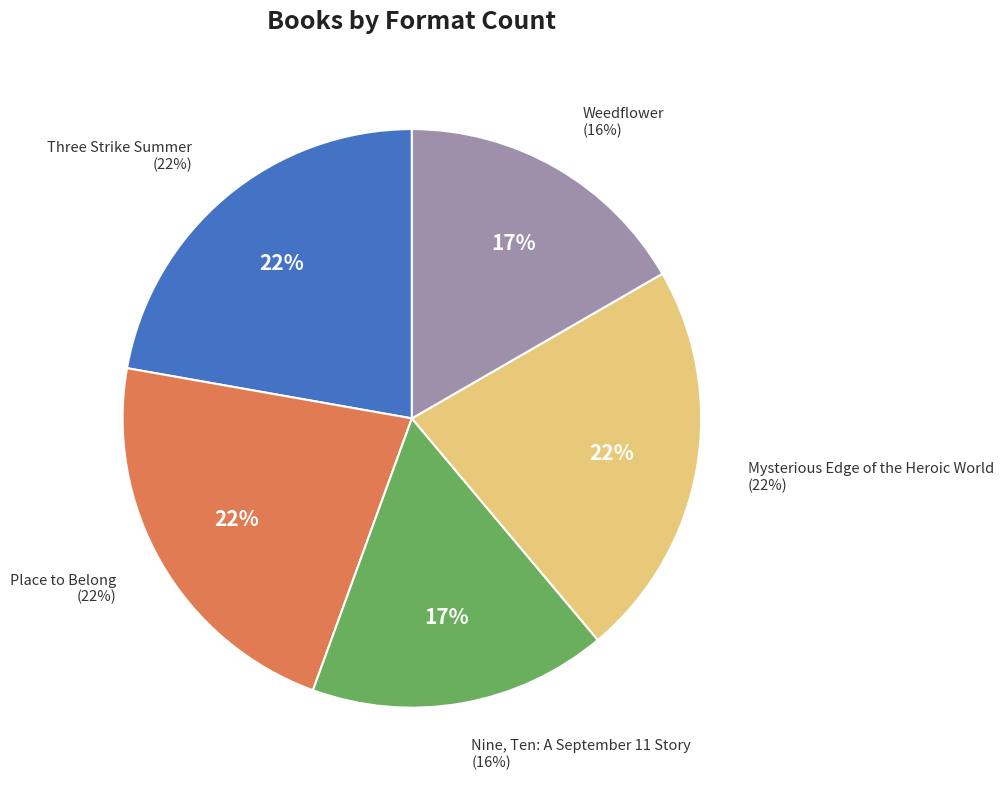

To the nearest percent, what percentage of the pie is Nine, Ten: A September 11 Story?

17%